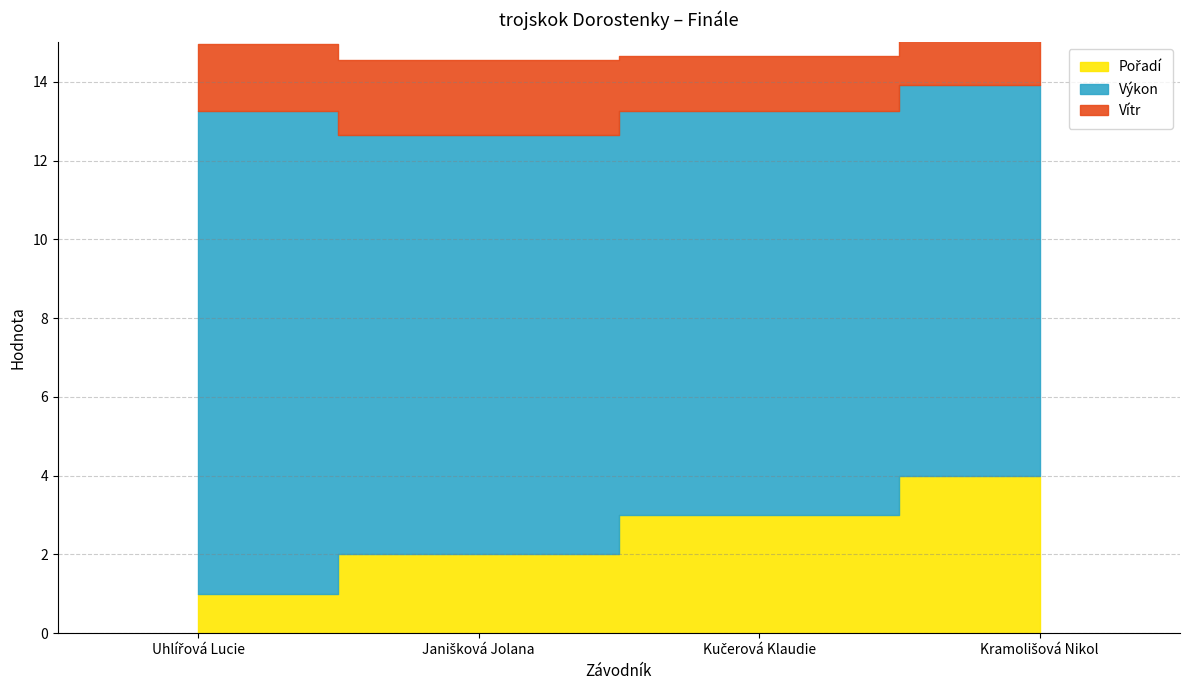

Is it true that Výkon equals 14.6 at Kramolišová Nikol?

False